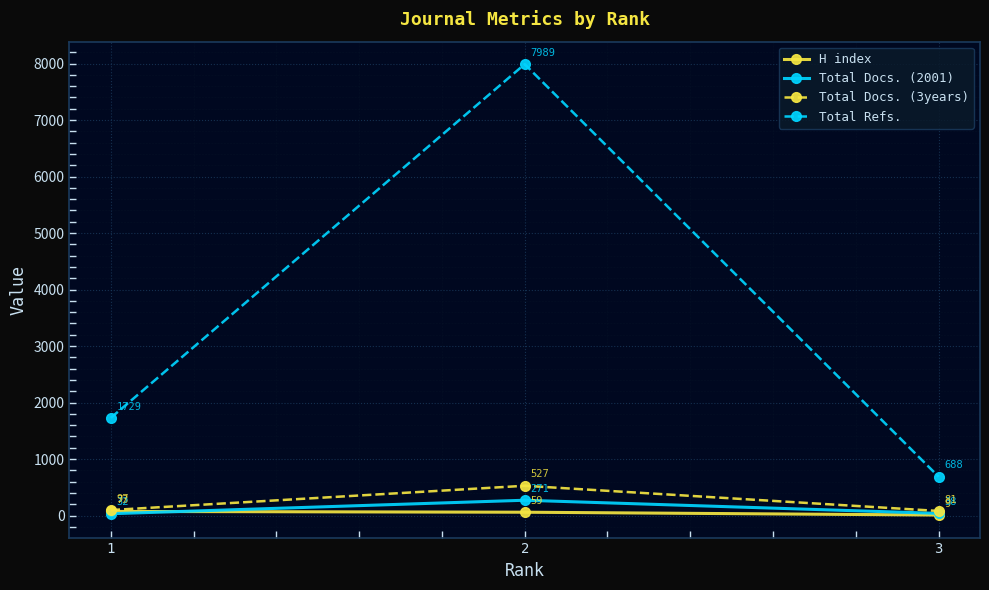

What is the difference between the maximum and minimum values in the H index series?

64